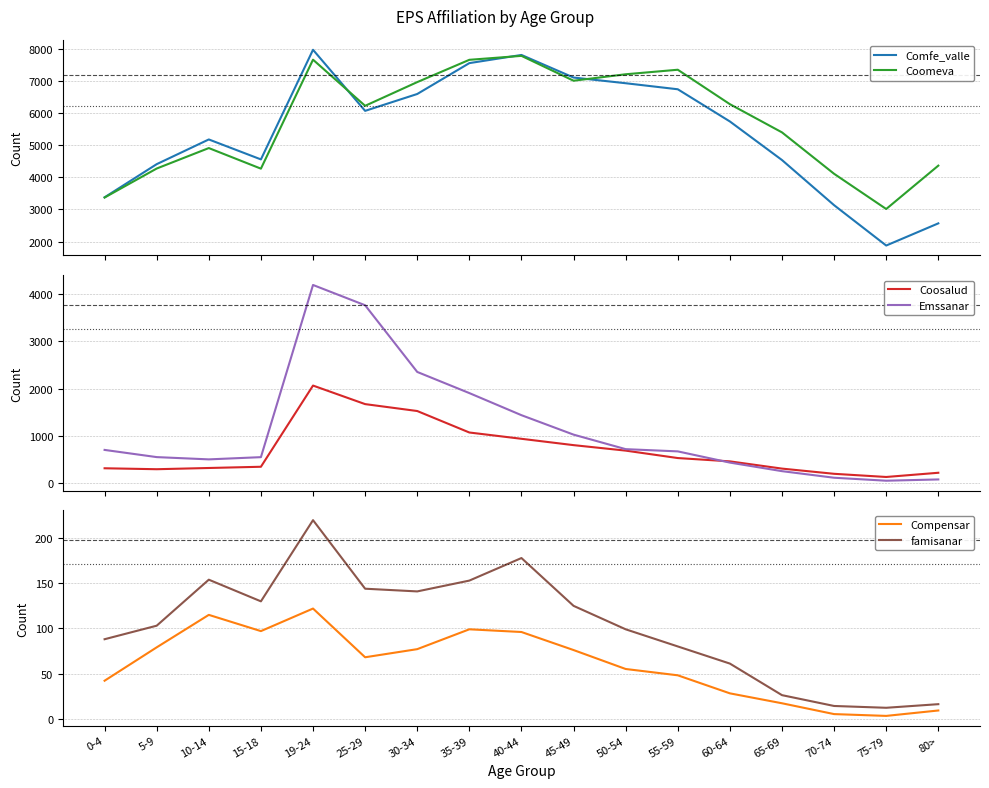

Which series changed the most between 10-14 and 65-69?

Comfe_valle